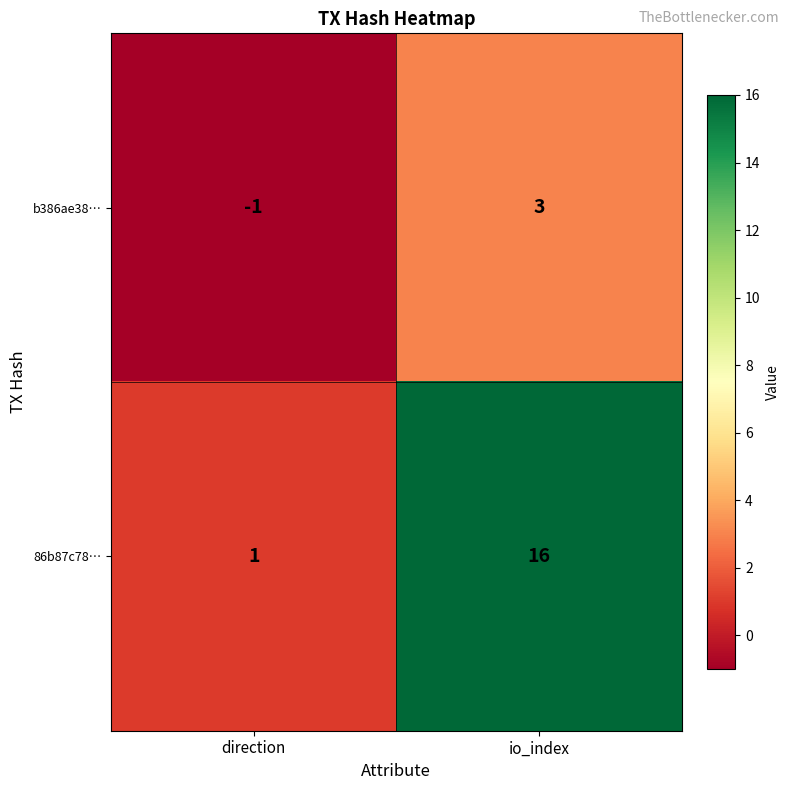

Which series has the largest total across all categories?

86b87c78…